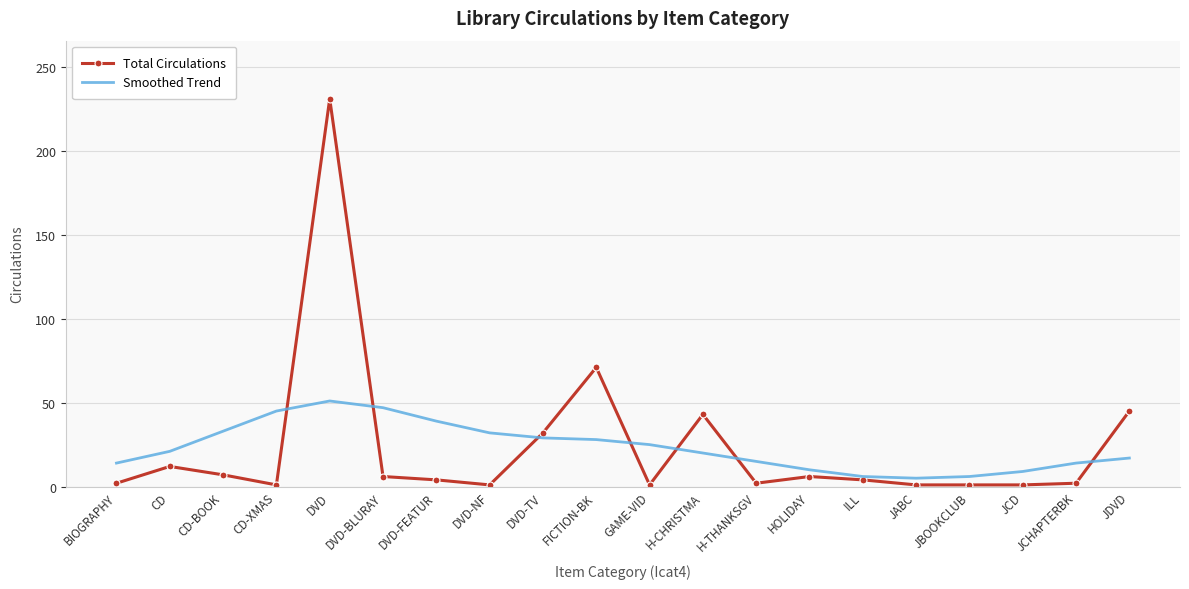

What position from the left is JDVD?

20